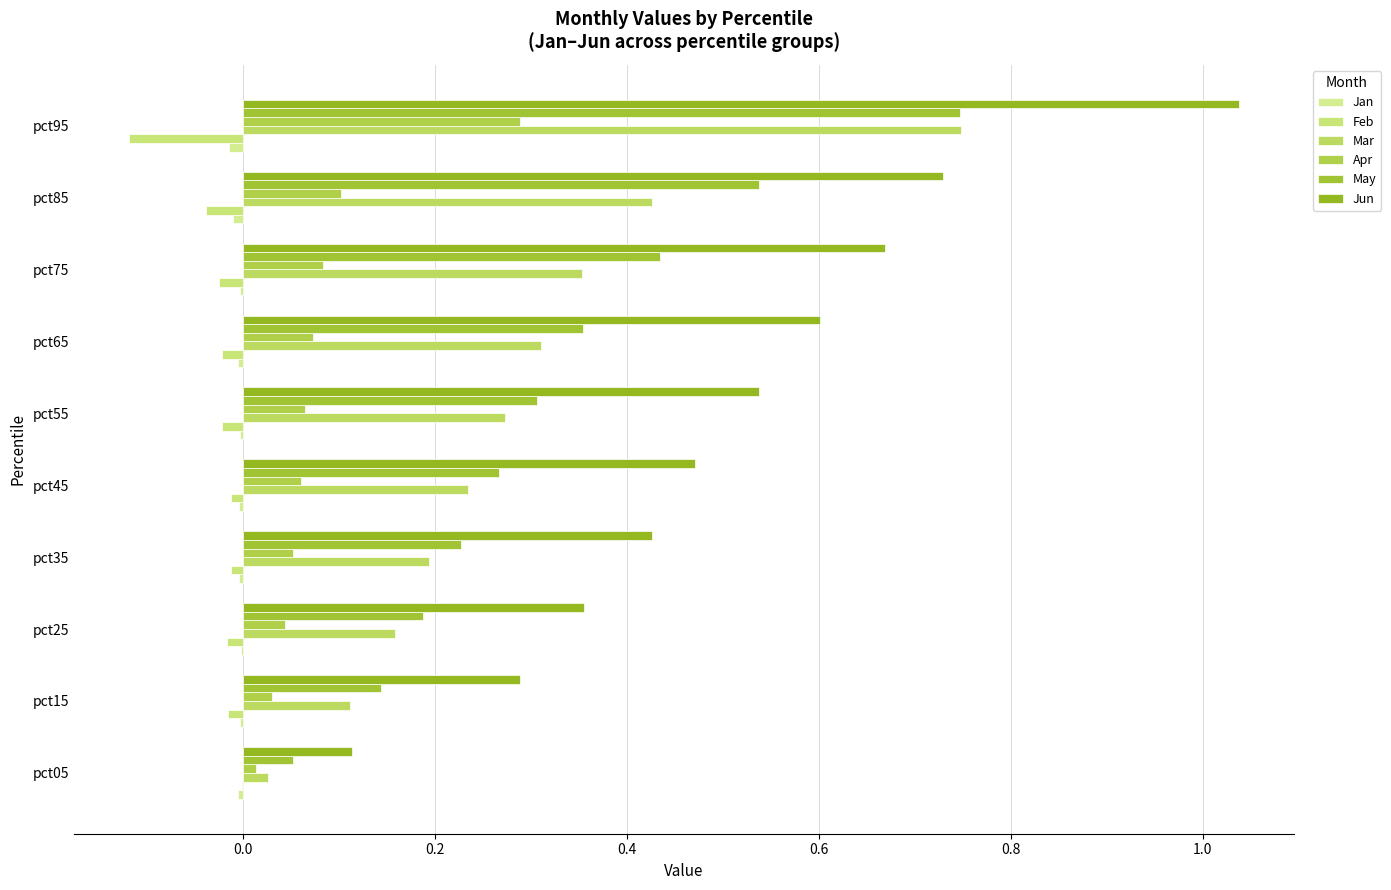

Count the number of categories in the chart.

10